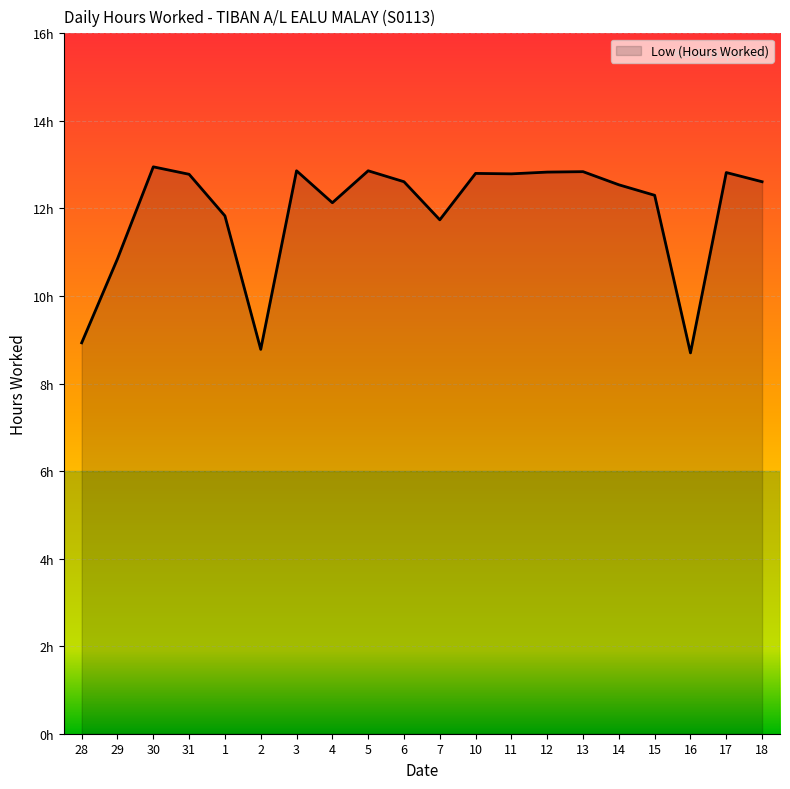

Is this an area chart (filled region under the line)?

Yes